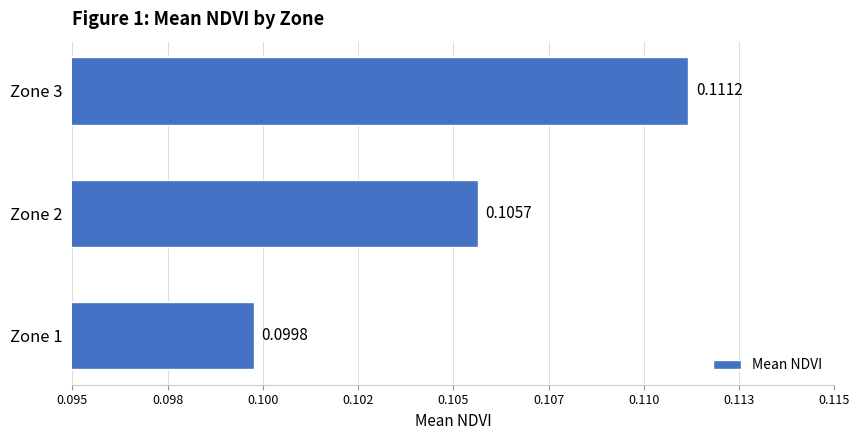

Are the bars horizontal?

Yes